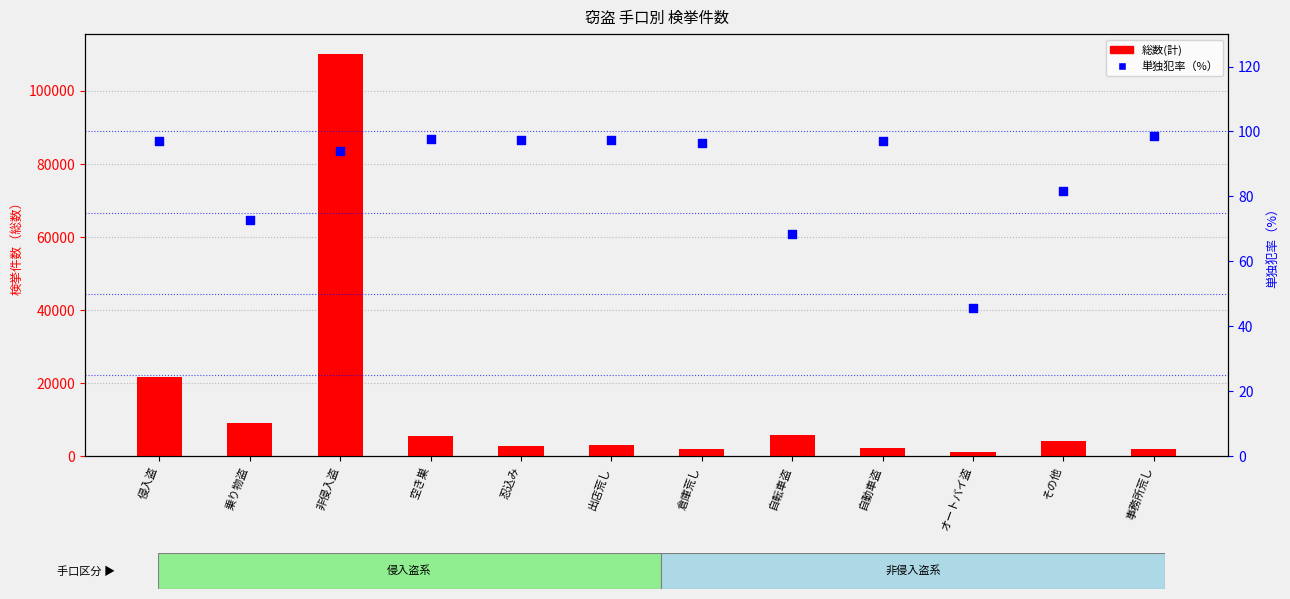

Is the value of 単独犯率（%） at 忍込み greater than the value of 総数(計) at その他?

No